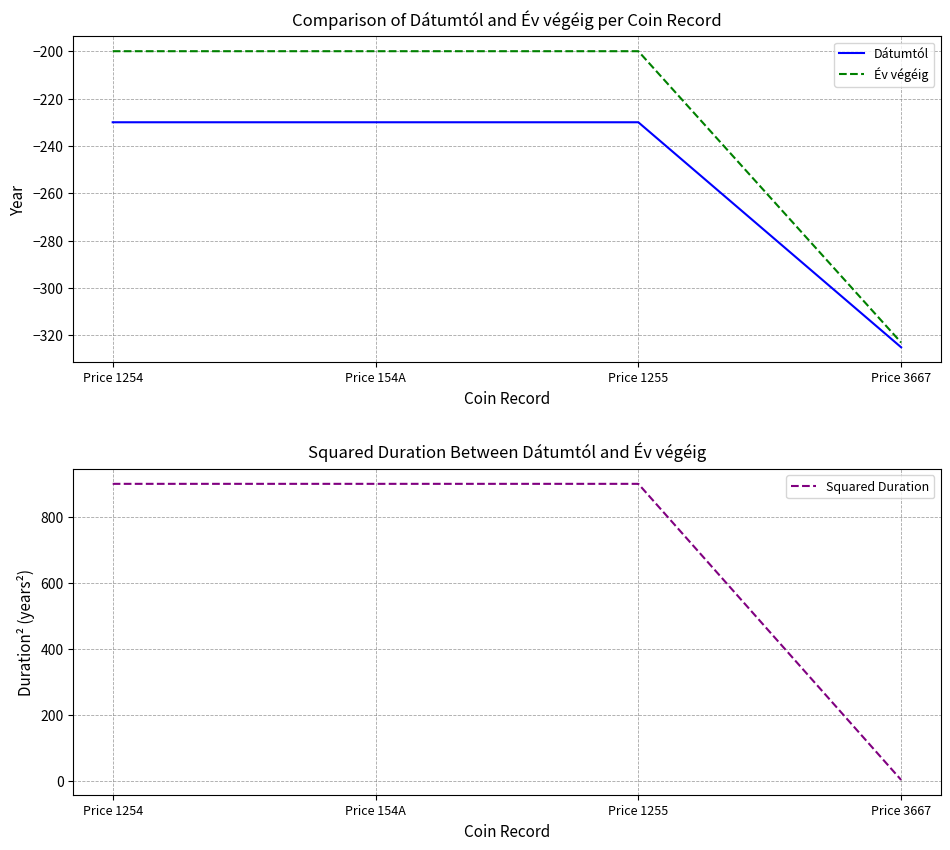

The Év végéig series shows -440 at Price 3667. True or false?

False